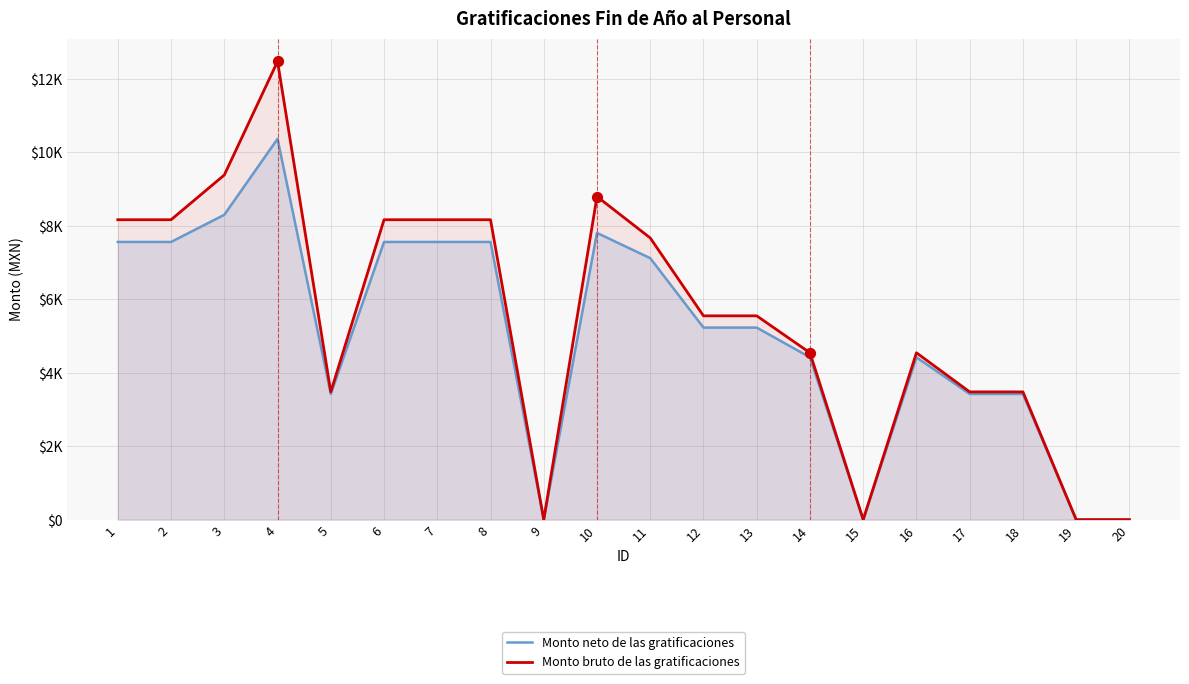

Which series has the widest spread of Y values?

Monto bruto de las gratificaciones